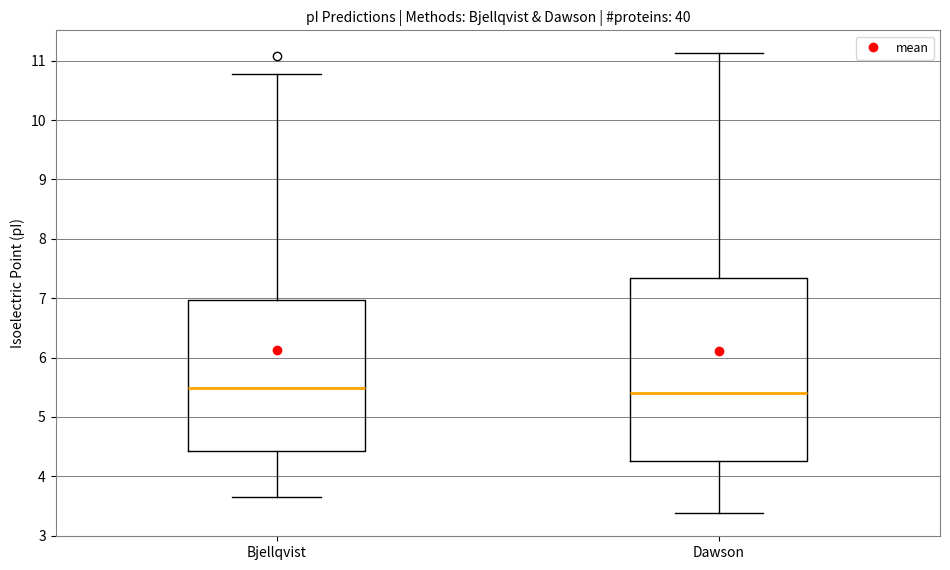

Reading left to right, transcribe this box plot: for each box, give where its median line is, the range the box spans, and where its two whiskers end, as read against the y-axis. The values are not printed on the chart, so give them approximately, as read against the axis.

Bjellqvist: median 5.5, box 4.4 to 7.0, whiskers 3.6 to 10.8
Dawson: median 5.4, box 4.3 to 7.3, whiskers 3.4 to 11.1